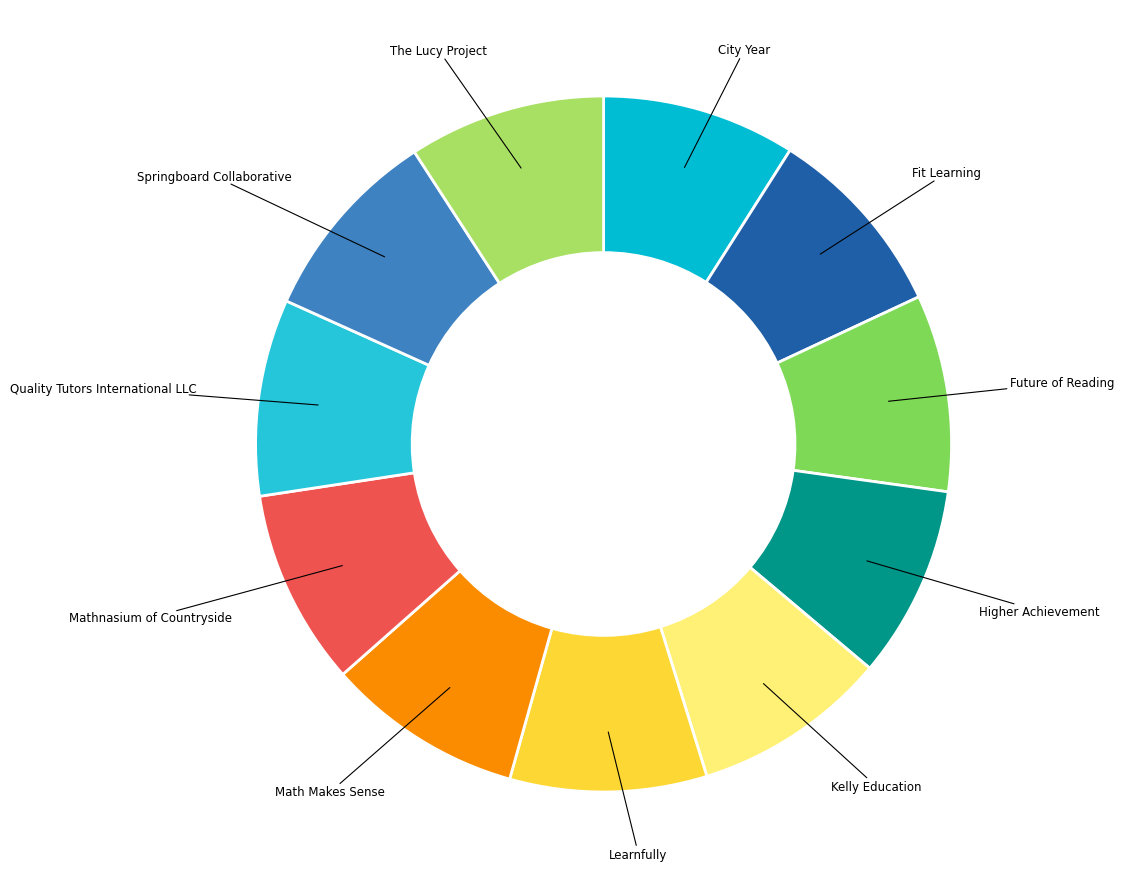

The Math Makes Sense slice represents 9% of the pie. True or false?

True